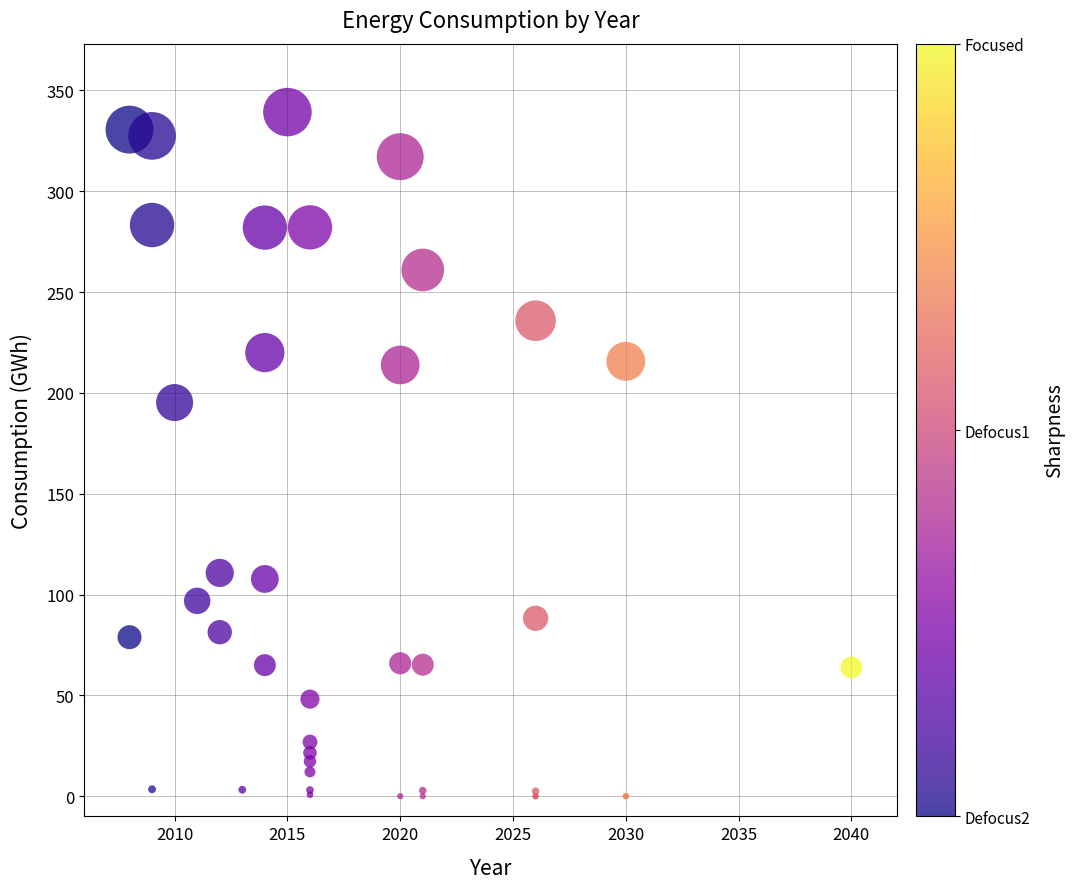

What Y value in the scatter plot is closest to 169?

195.2